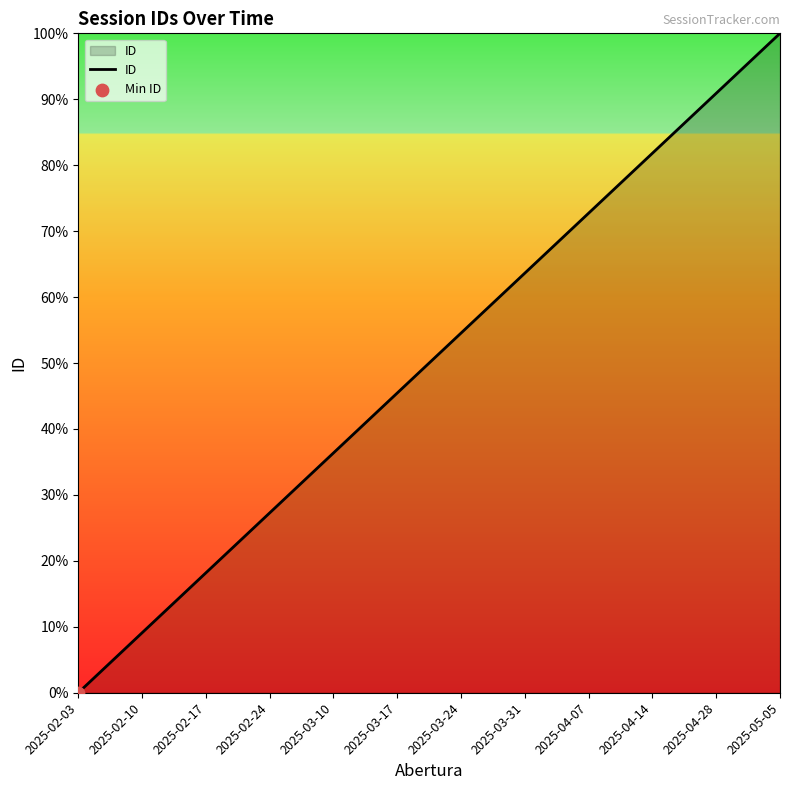

Which has a higher value, 2025-03-24 or 2025-04-14?

2025-04-14